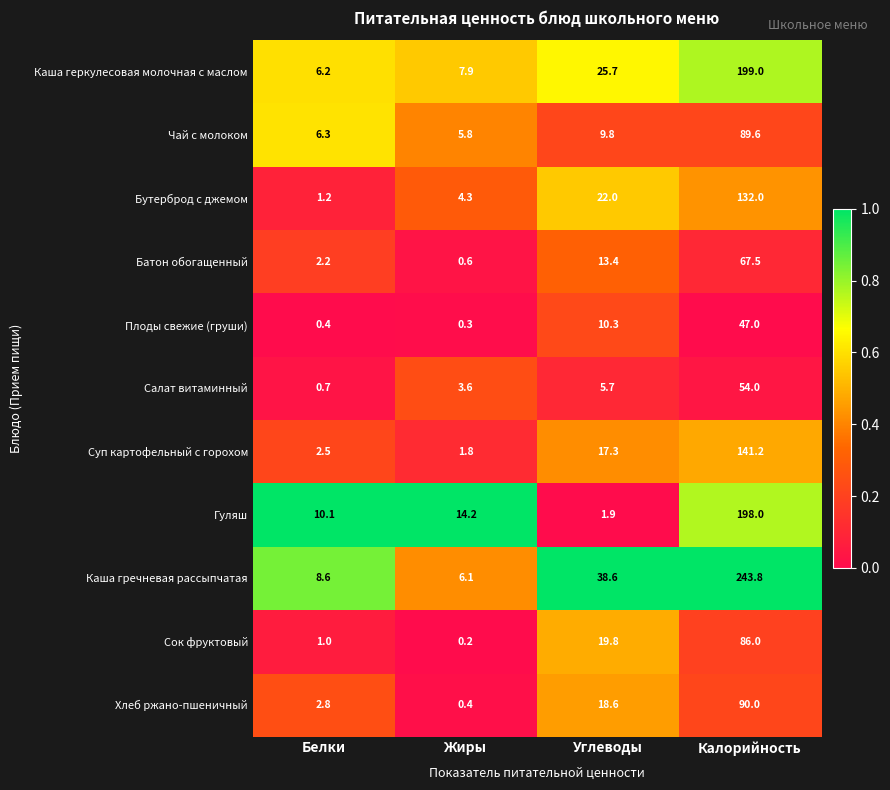

Which series changed the most between Углеводы and Калорийность?

Каша гречневая рассыпчатая